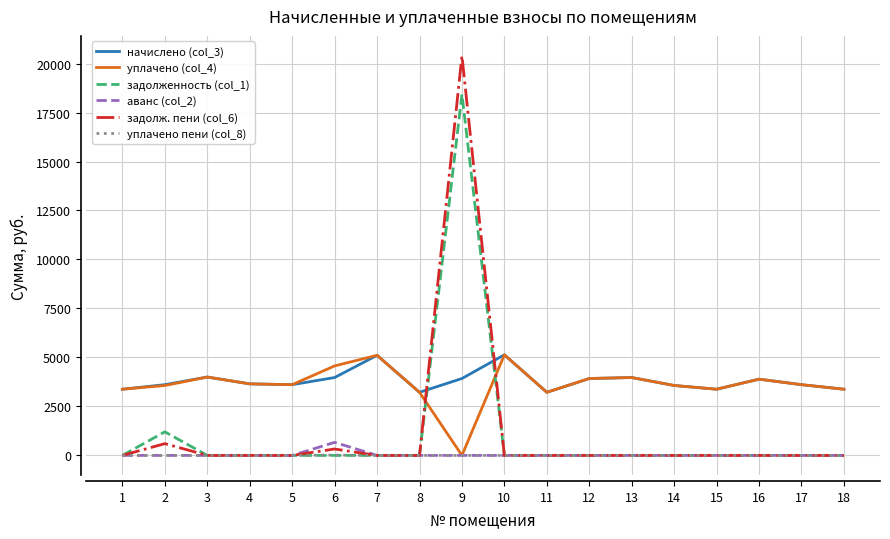

At which category is the sum across all series the highest?

9